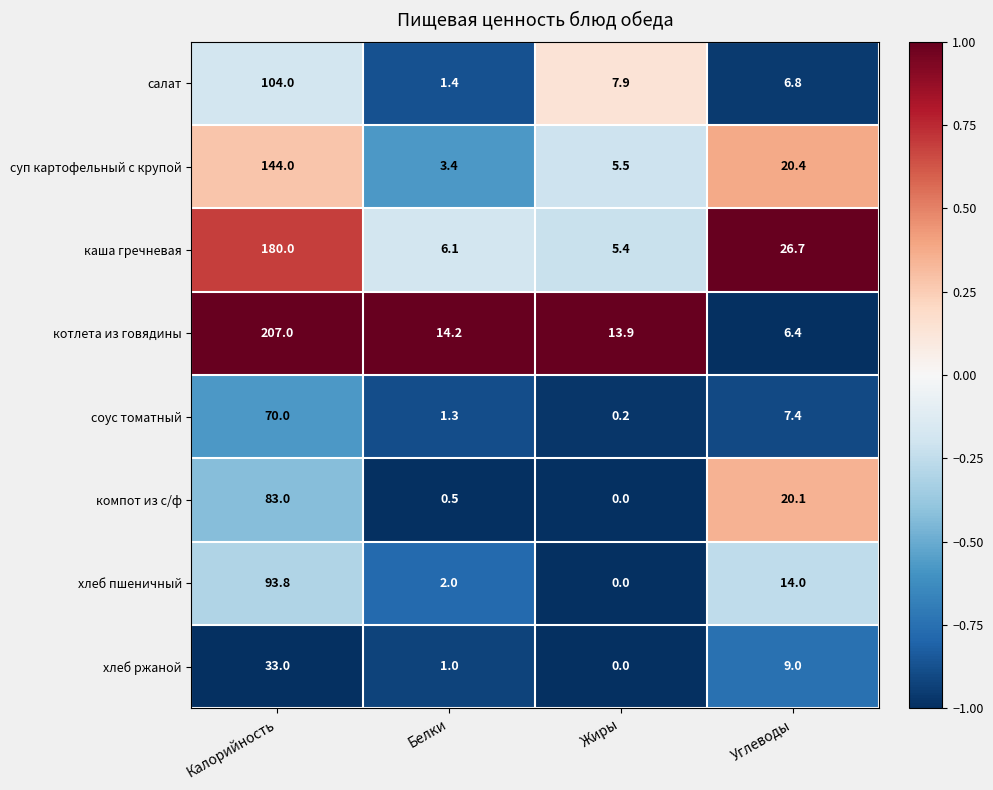

At which label does хлеб ржаной first exceed 9?

Калорийность